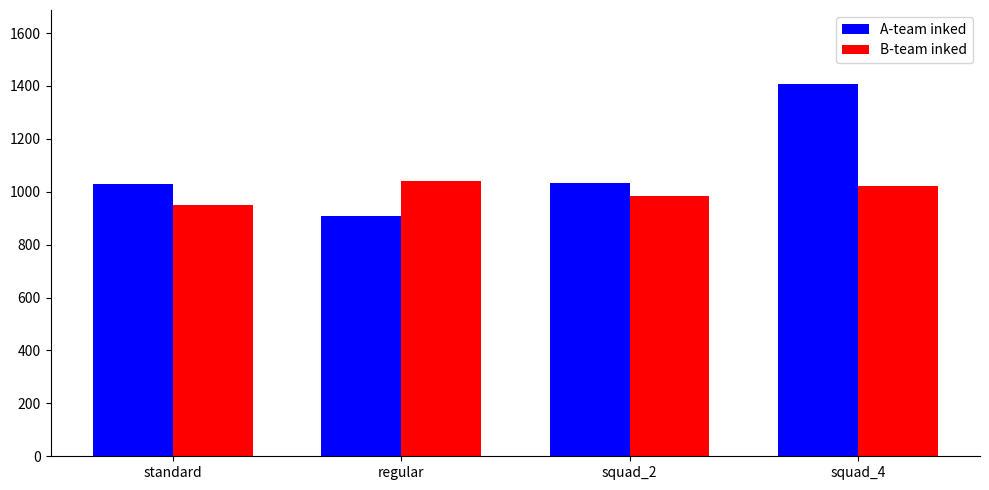

Which series has the widest spread of values?

A-team inked